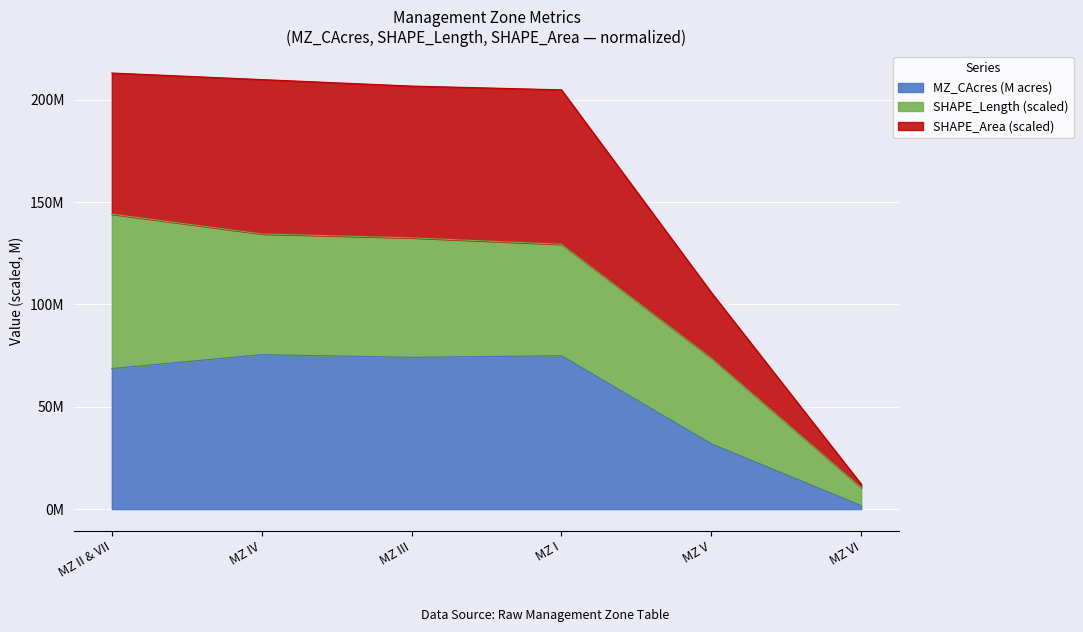

What is the label of the 4th point from the right?

MZ III